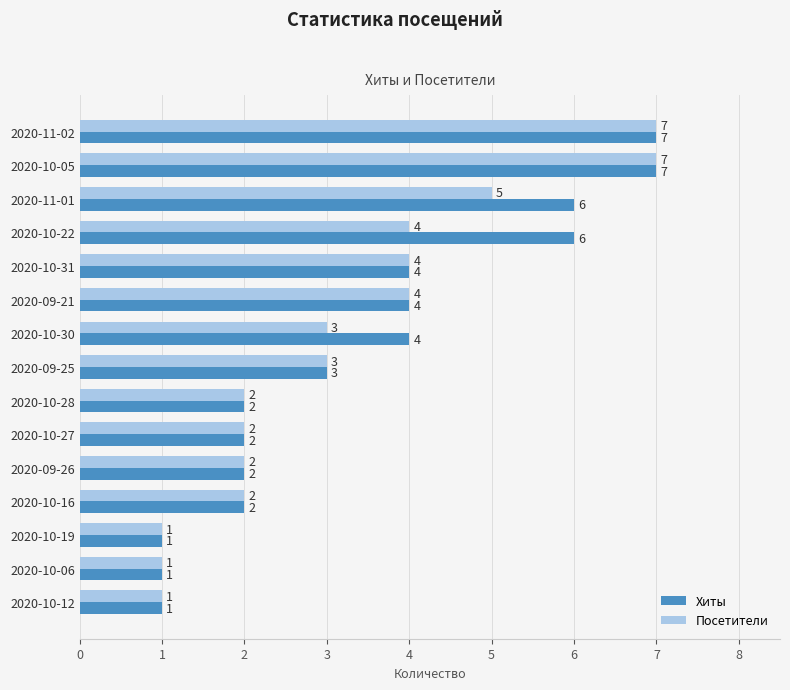

Count the Хиты values in the range 2 to 6.

10